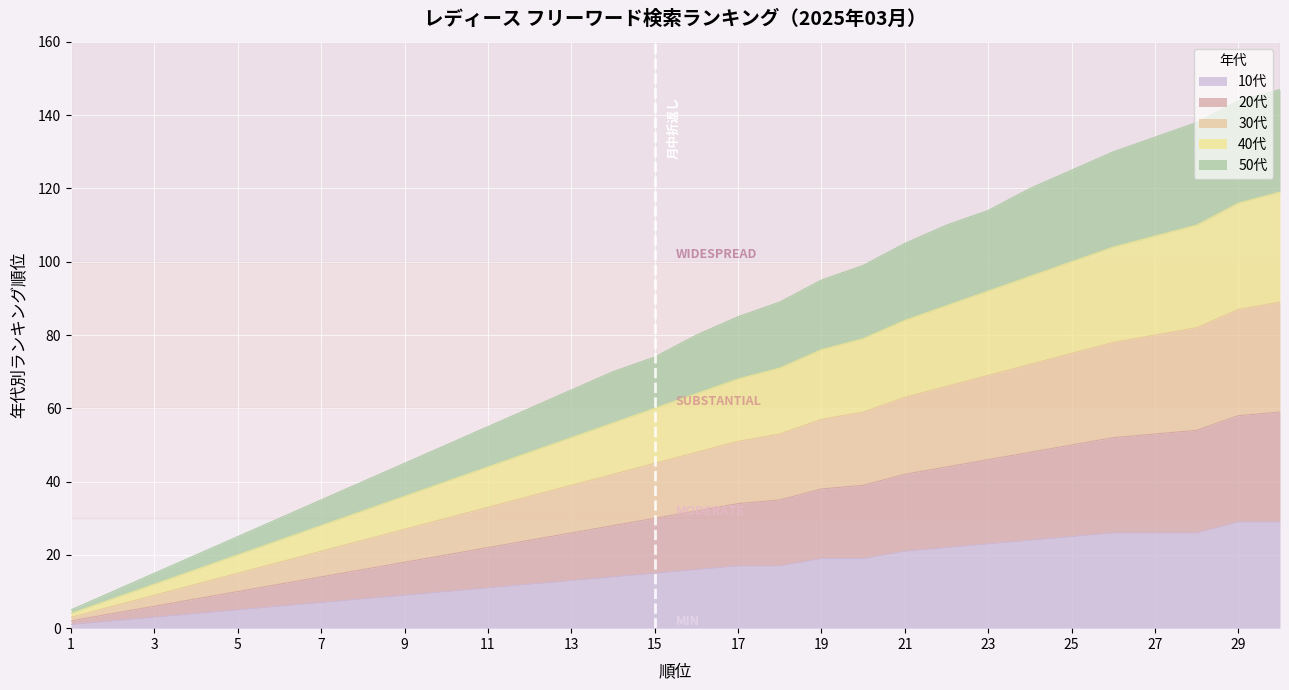

True or false: 10代 and 20代 intersect in this chart.

False